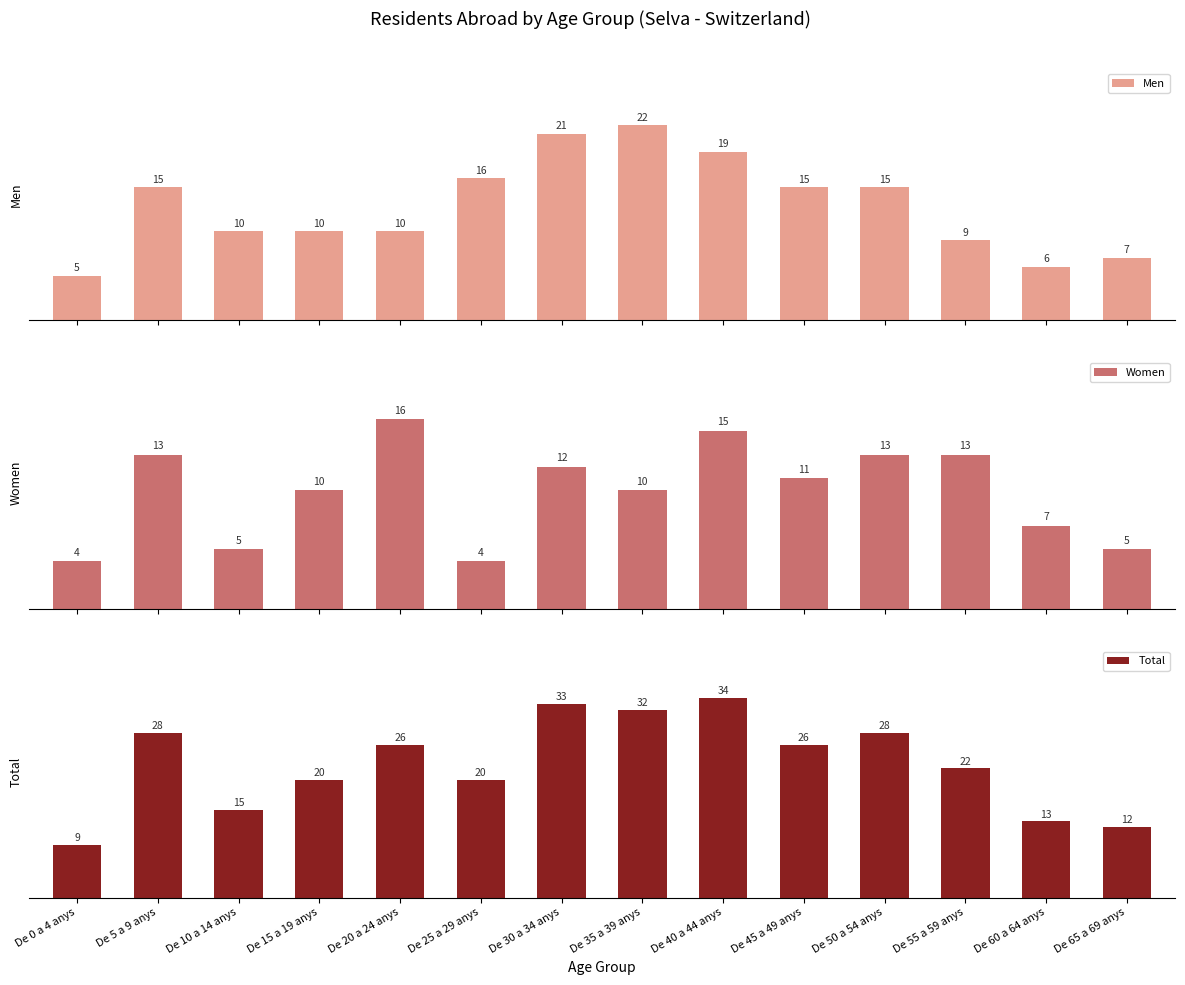

How many bars are there in each group?

3